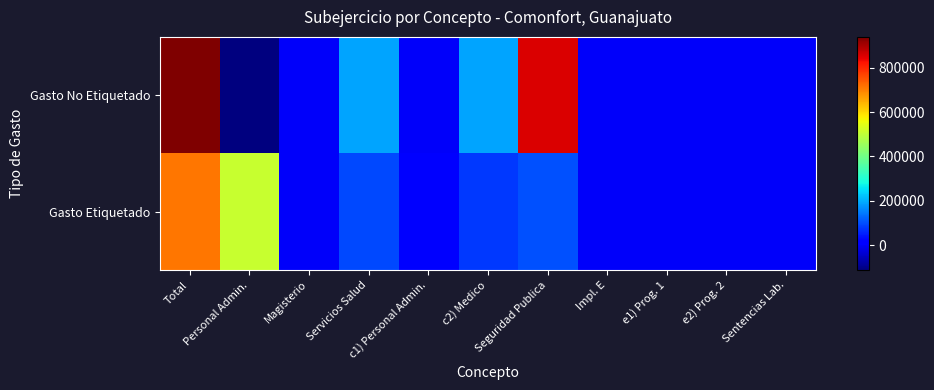

Reading left to right, list all the values displayed in this chart.

Gasto No Etiquetado: Total=938201.8	Personal Admin.=-111287.9	Magisterio=0.0	Servicios Salud=191927.3	c1) Personal Admin.=-0.1	c2) Medico=191927.4	Seguridad Publica=854114.5	Impl. E=0.0	e1) Prog. 1=0.0	e2) Prog. 2=0.0	Sentencias Lab.=3447.9
Gasto Etiquetado: Total=712045.3	Personal Admin.=511241.6	Magisterio=0.0	Servicios Salud=95889.6	c1) Personal Admin.=18453.3	c2) Medico=77436.3	Seguridad Publica=104106.4	Impl. E=0.0	e1) Prog. 1=0.0	e2) Prog. 2=0.0	Sentencias Lab.=807.7